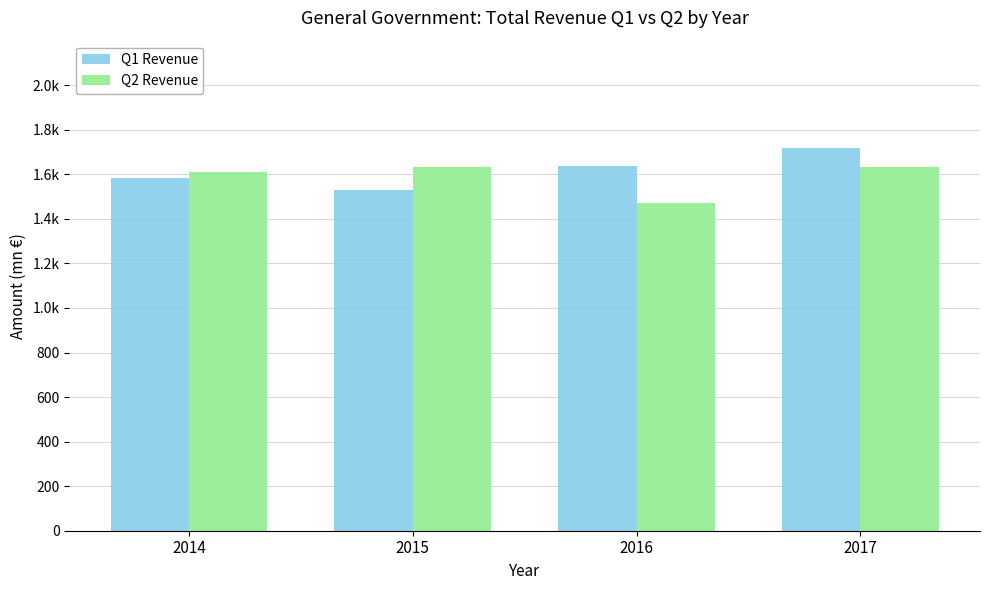

List the labels in order of Q1 Revenue value, smallest first.

2015, 2014, 2016, 2017